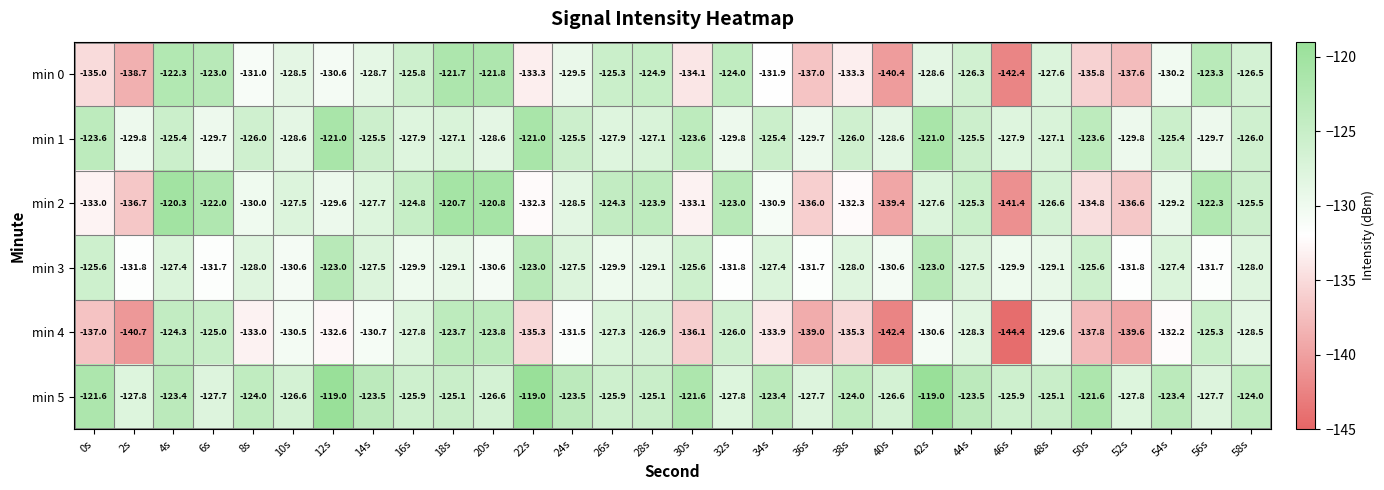

What is the spread (max minus min) of values at 26s?

5.6